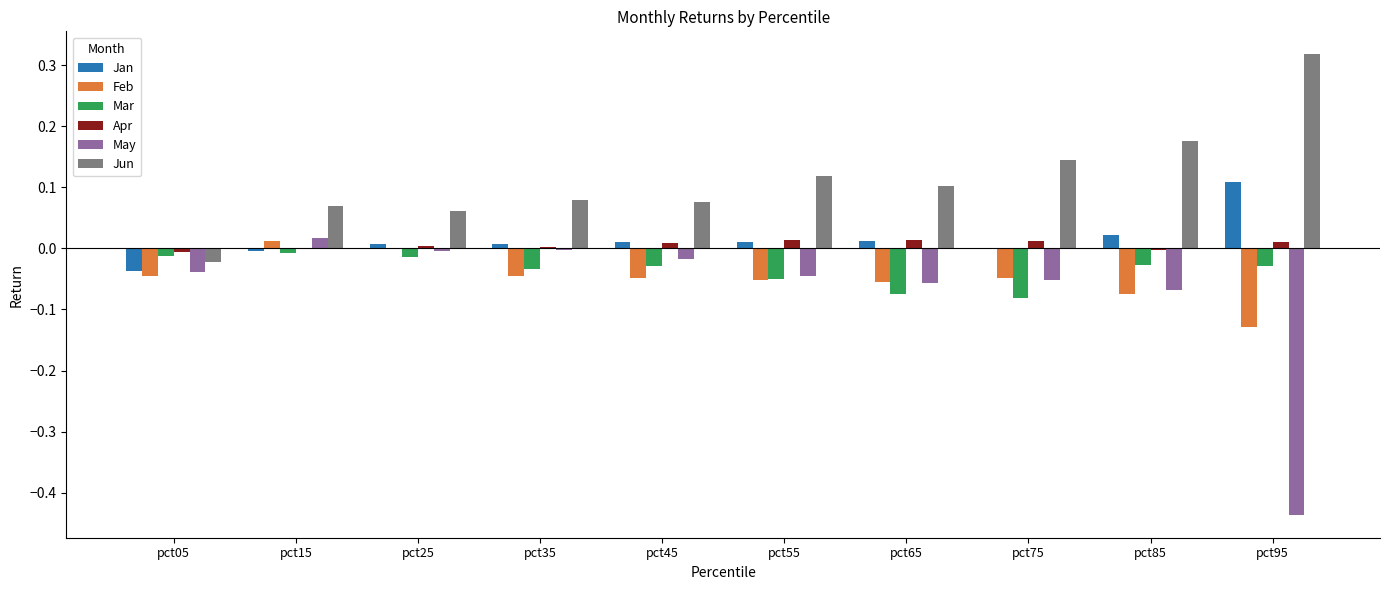

Which category has the highest value across all series?

pct95